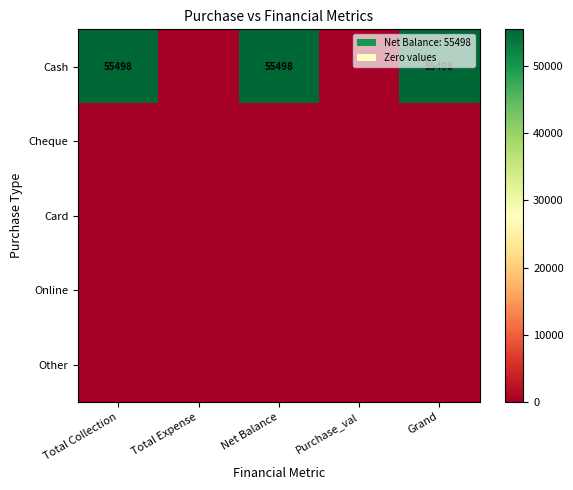

At which category does the chart reach its peak across all series?

Total Collection